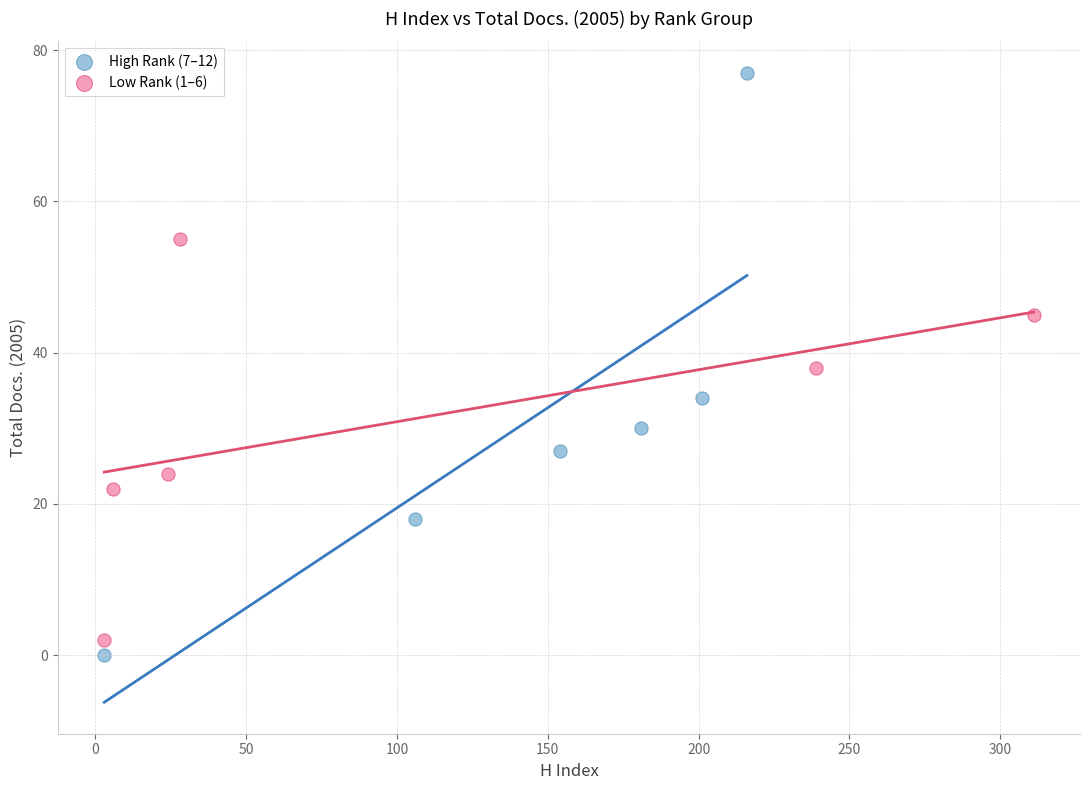

What are all the series names shown in the legend?

High Rank (7–12), Low Rank (1–6)